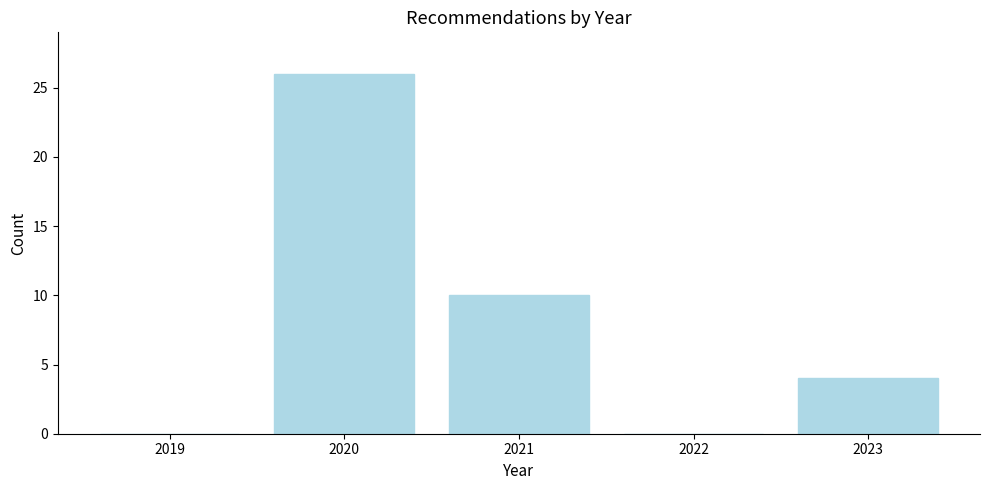

Reading left to right, transcribe all the data shown in this chart.

2019=0	2020=26	2021=10	2022=0	2023=4